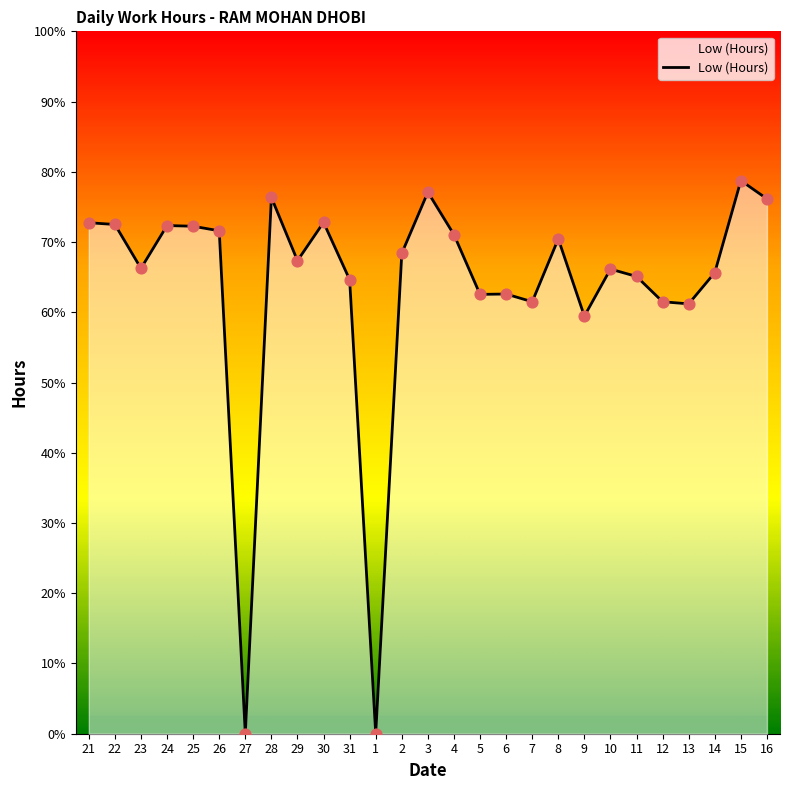

What is the ratio of the value at 30 to the value at 4?

1.0